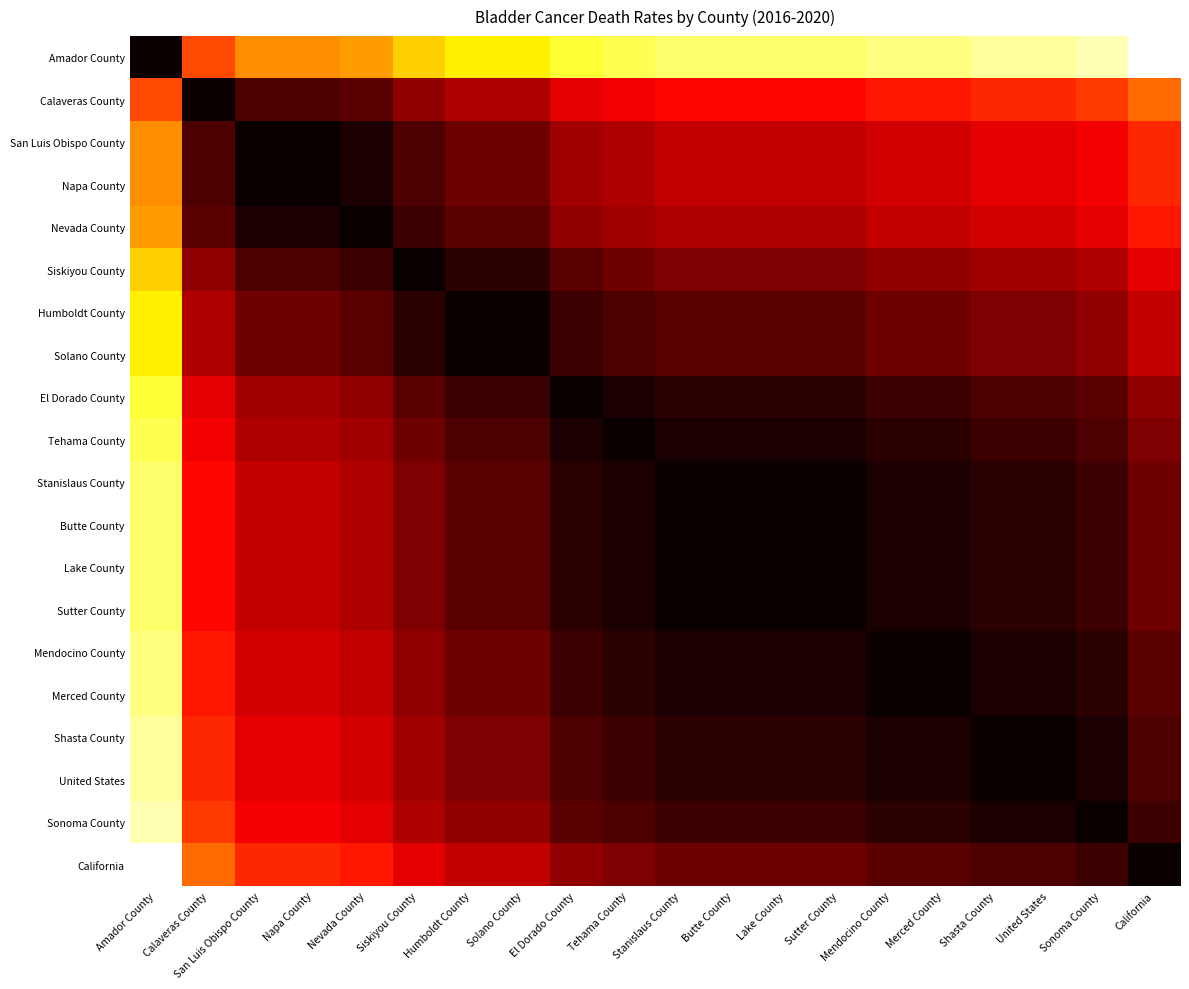

How many distinct data groups are displayed?

20